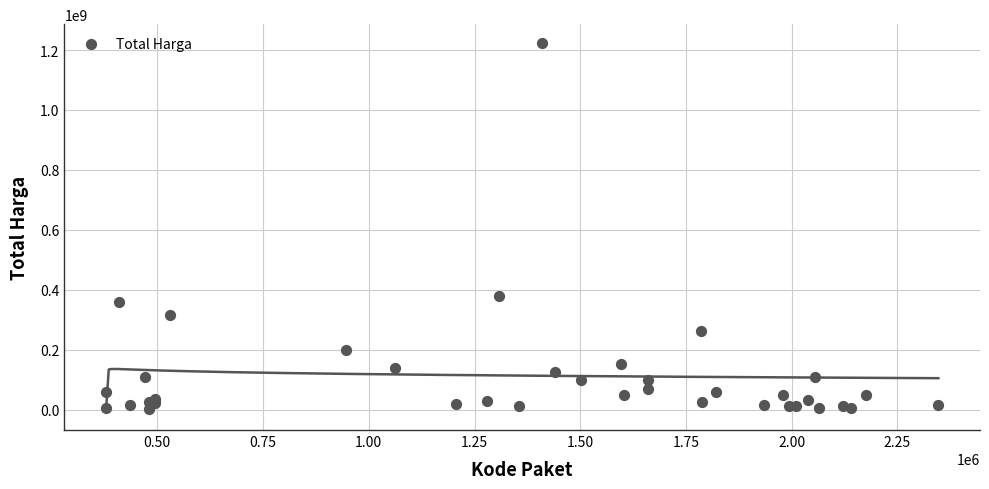

What Y value in the scatter plot is closest to 613538875?

379075000